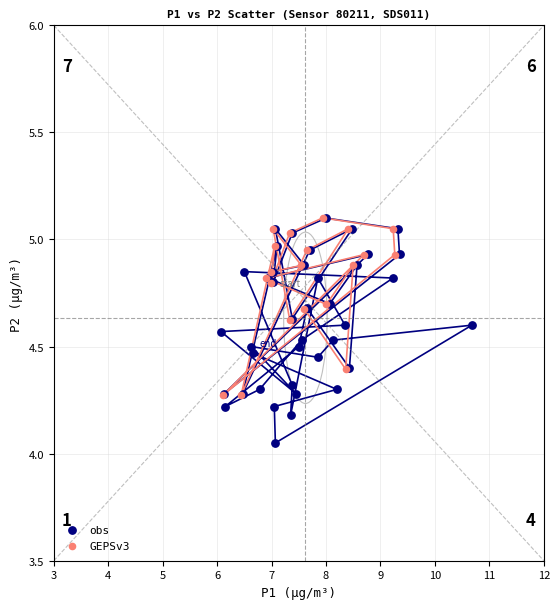

Which series contains the lowest Y value?

obs